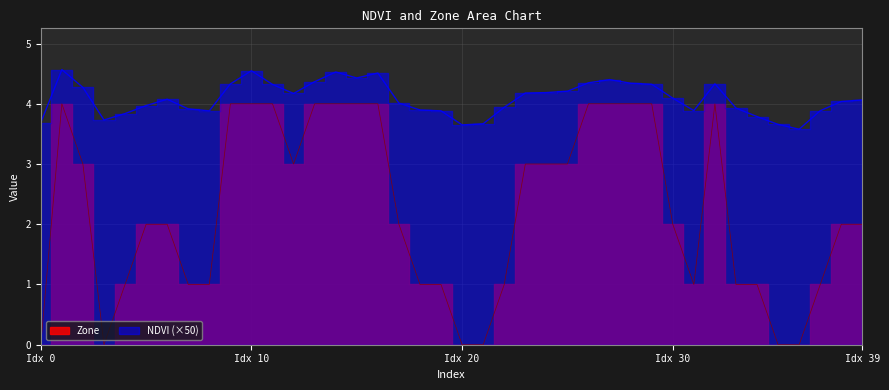

At which category is the sum across all series the highest?

1